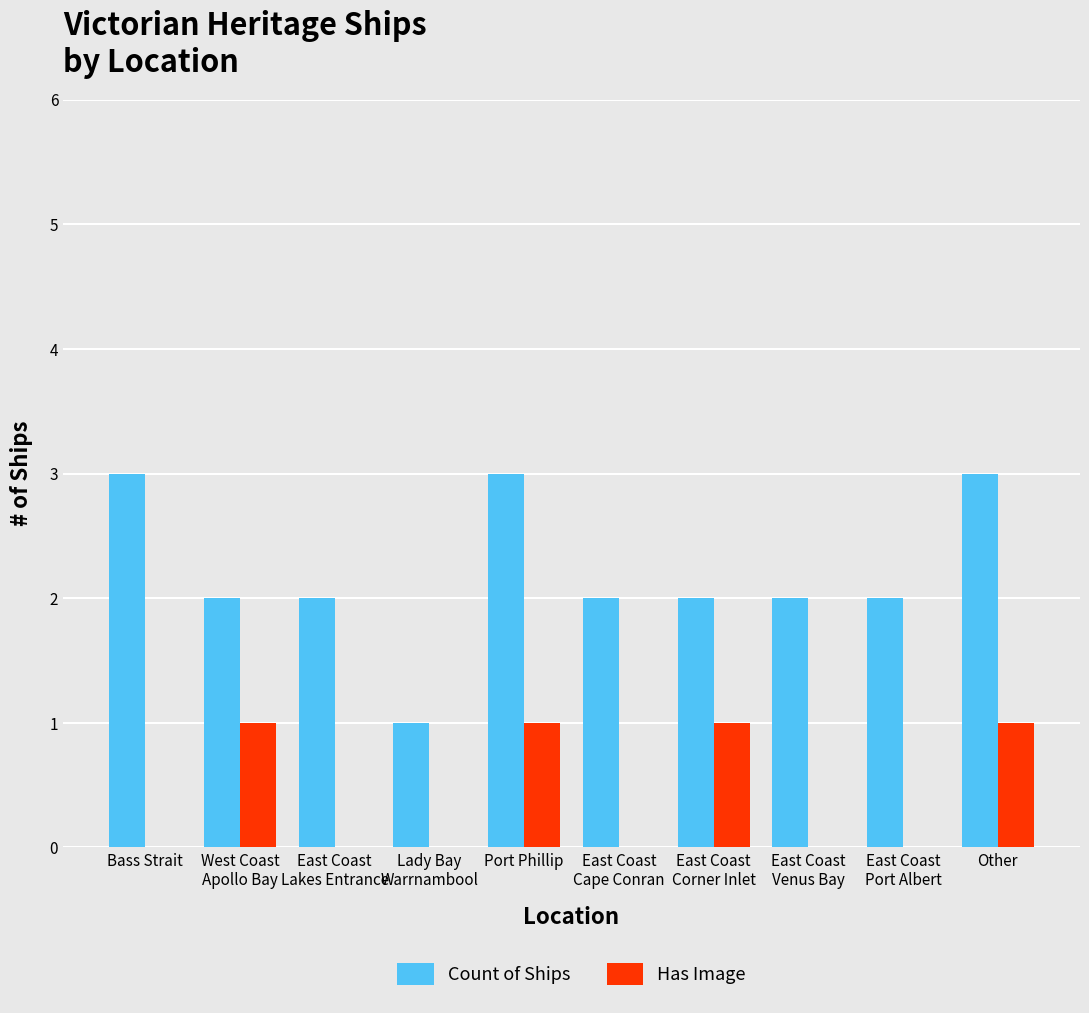

What is the sum of all Has Image values?

4